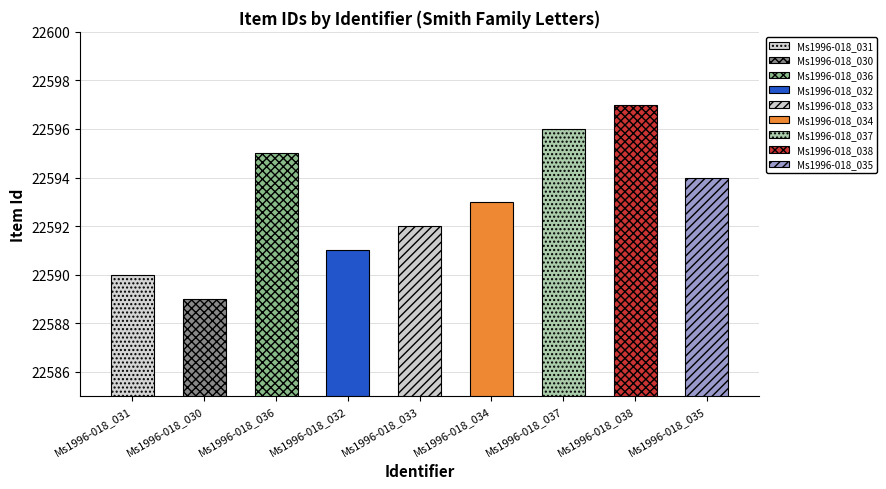

True or false: the data shows 31304 at Ms1996-018_030.

False